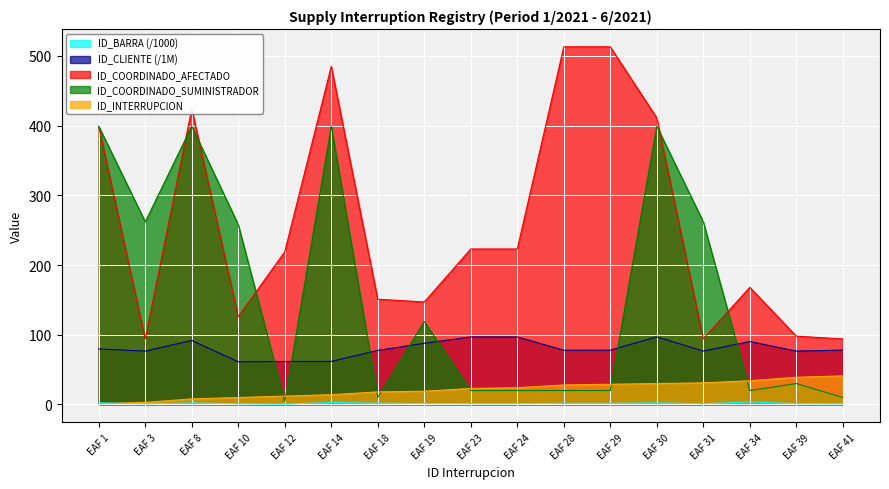

Is it true that ID_COORDINADO_AFECTADO equals 223.0 at EAF 23?

True